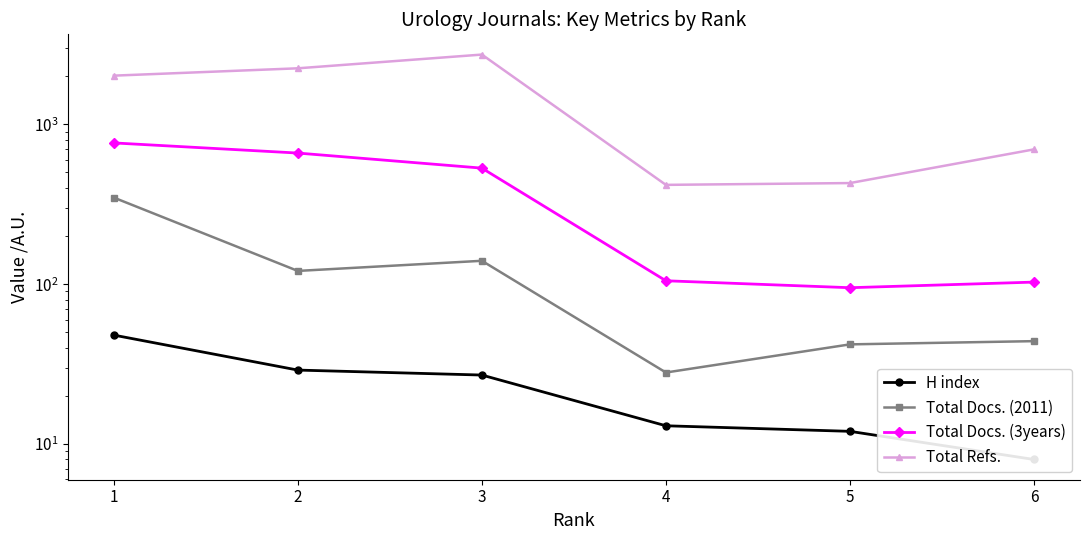

What is the value of the H index point at the 6th from the left?

8